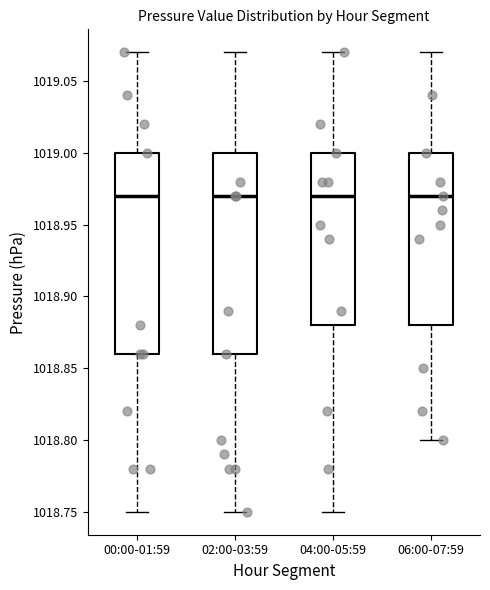

Where does the median line of the box for 04:00-05:59 sit on the y-axis? The values are not printed on the chart, so give them approximately, as read against the axis.

1018.97